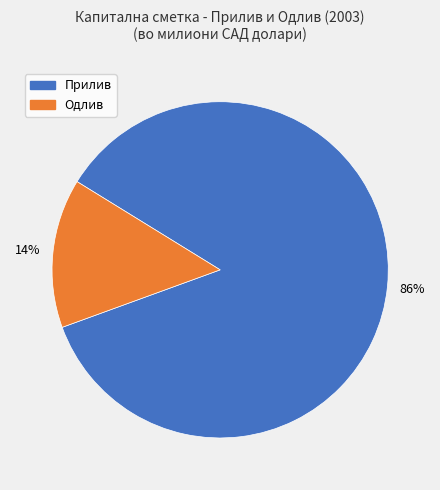

Is there any slice that represents more than half of the pie?

Yes